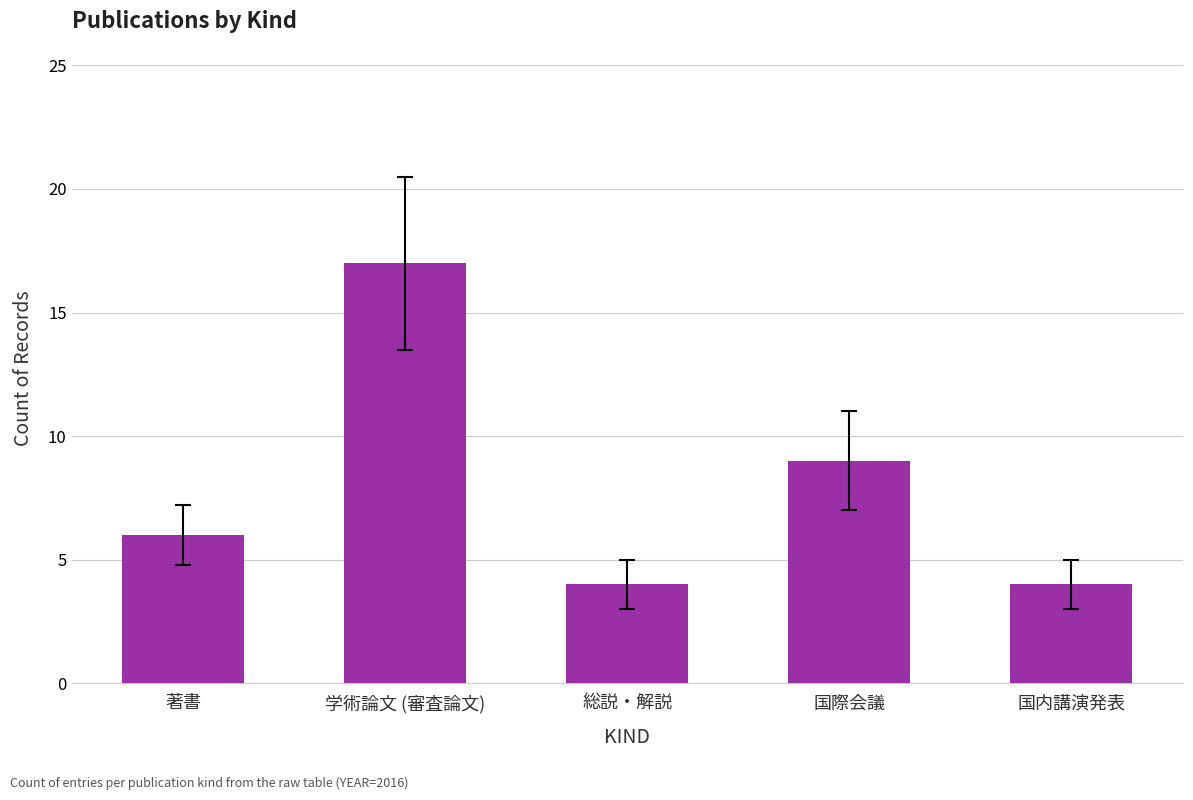

What is the smallest value displayed?

4